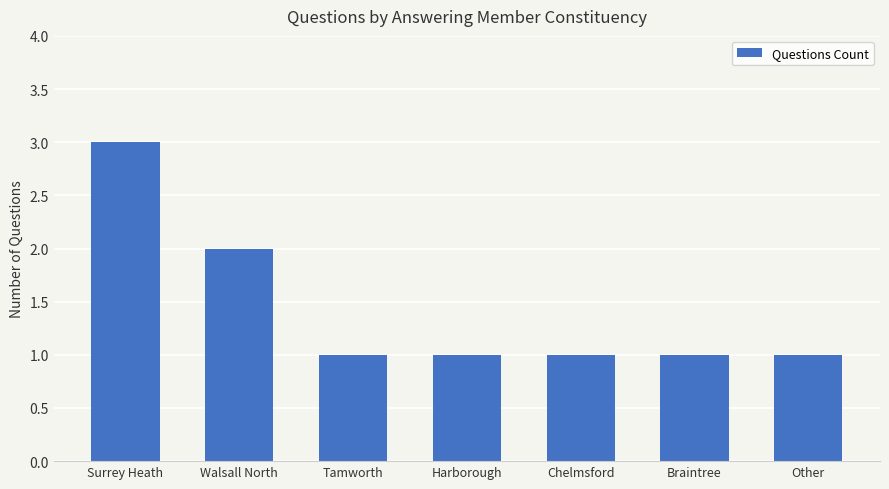

Read the value at Surrey Heath.

3